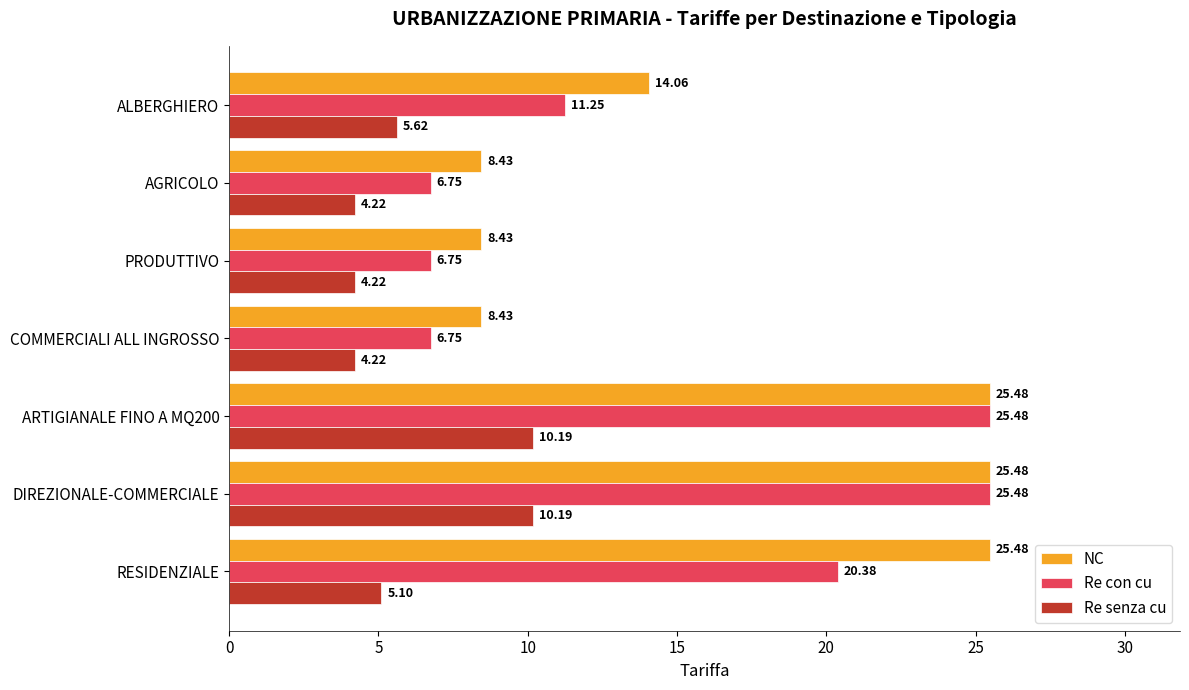

Which series has the largest total across all categories?

NC